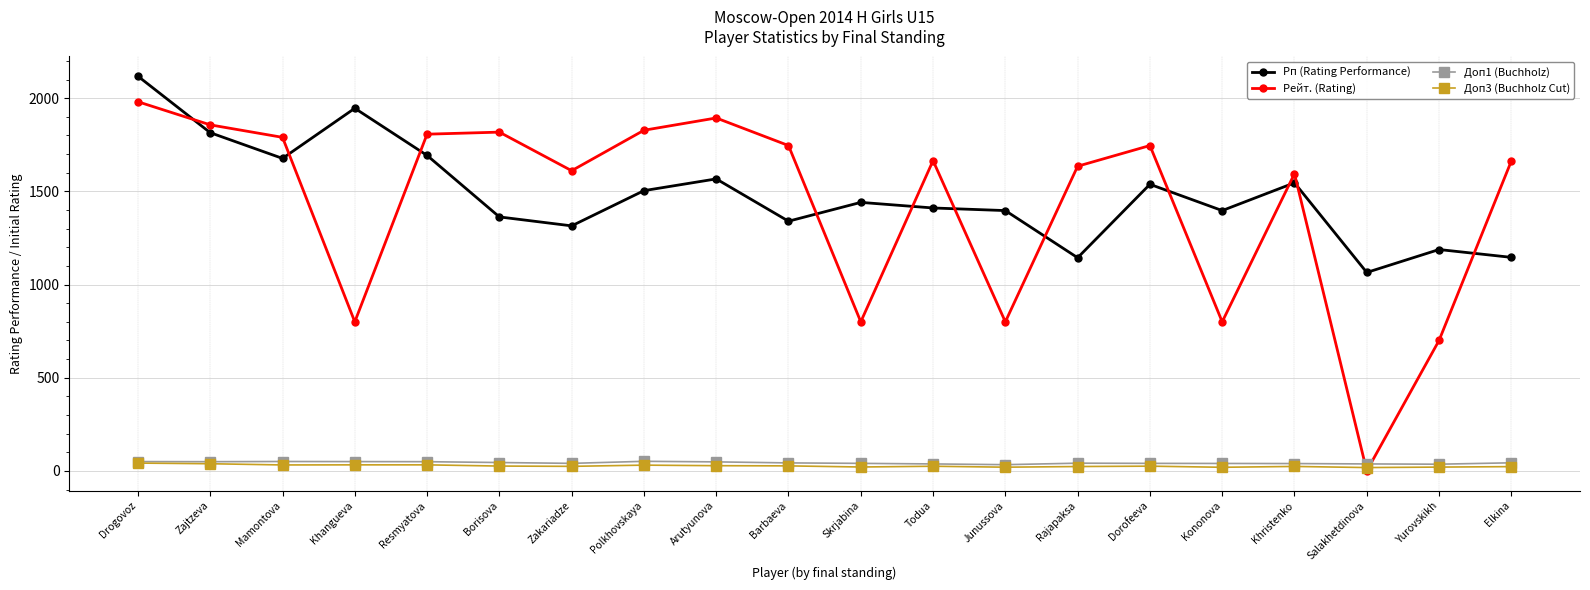

Which category has the lowest value in the Рп (Rating Performance) series?

Salakhetdinova